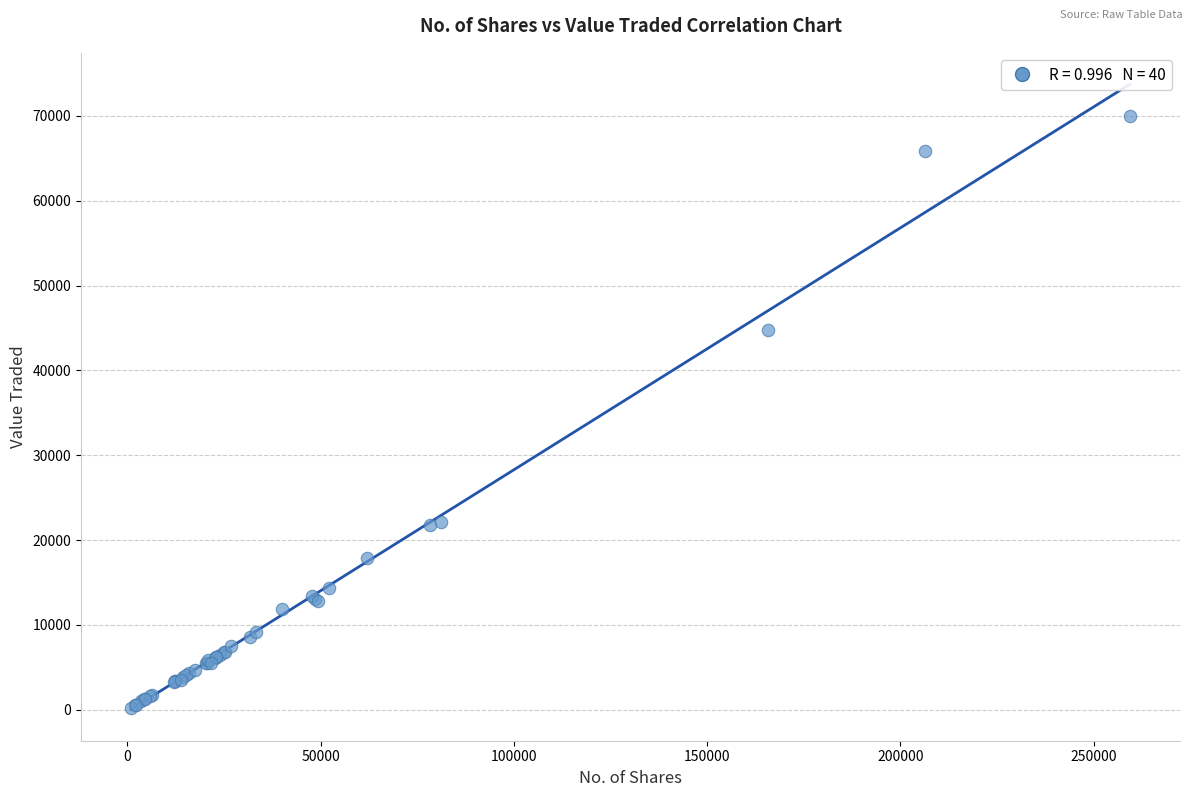

What Y value in the scatter plot is closest to 35149?

44733